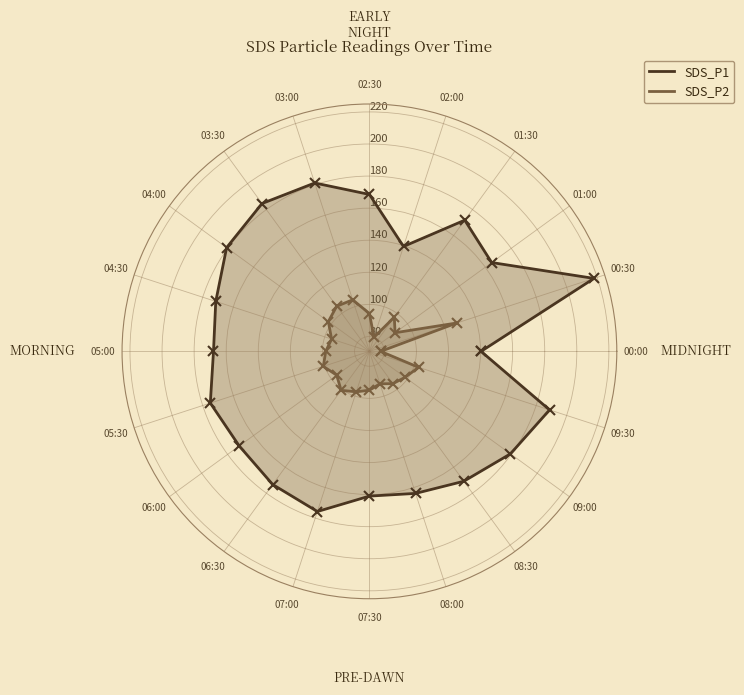

List the labels in order of SDS_P1 value, smallest first.

02:00, 00:00, 07:30, 08:00, 01:00, 05:00, 02:30, 08:30, 06:00, 04:30, 01:30, 06:30, 05:30, 07:00, 09:00, 04:00, 03:00, 03:30, 09:30, 00:30